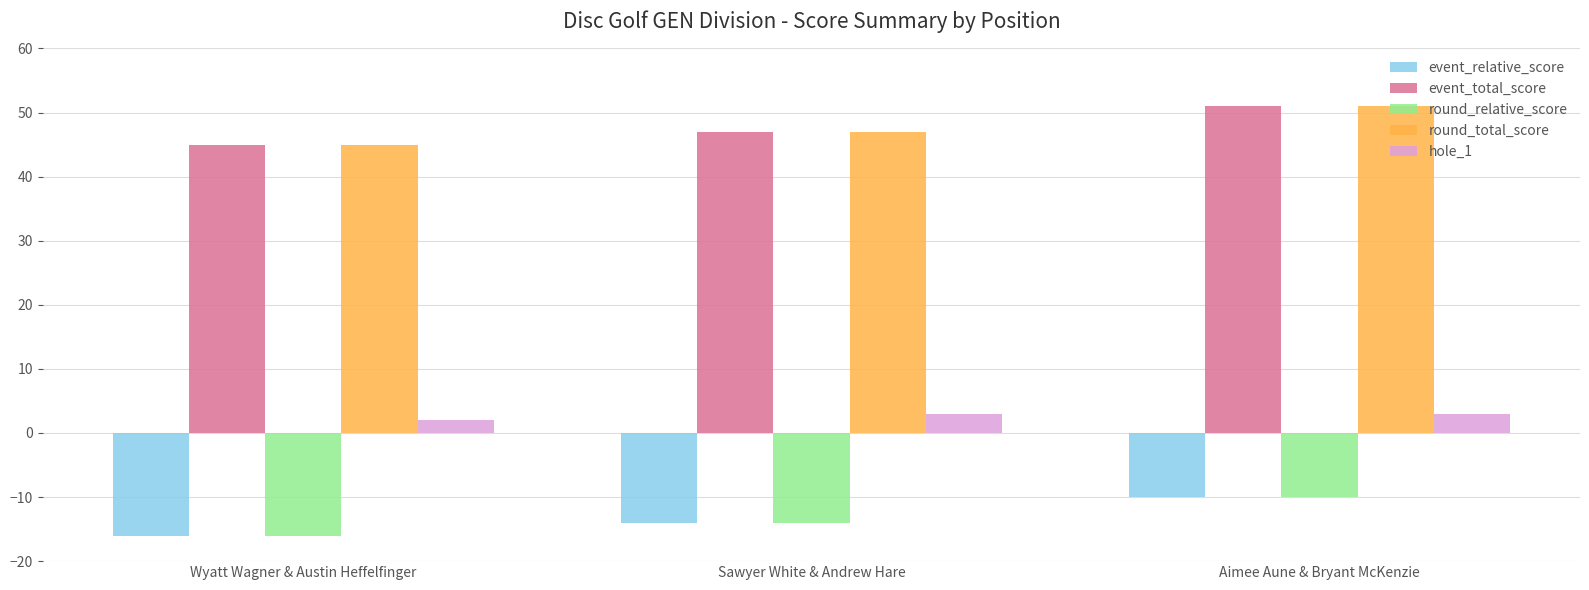

What position from the right is Aimee Aune & Bryant McKenzie?

1